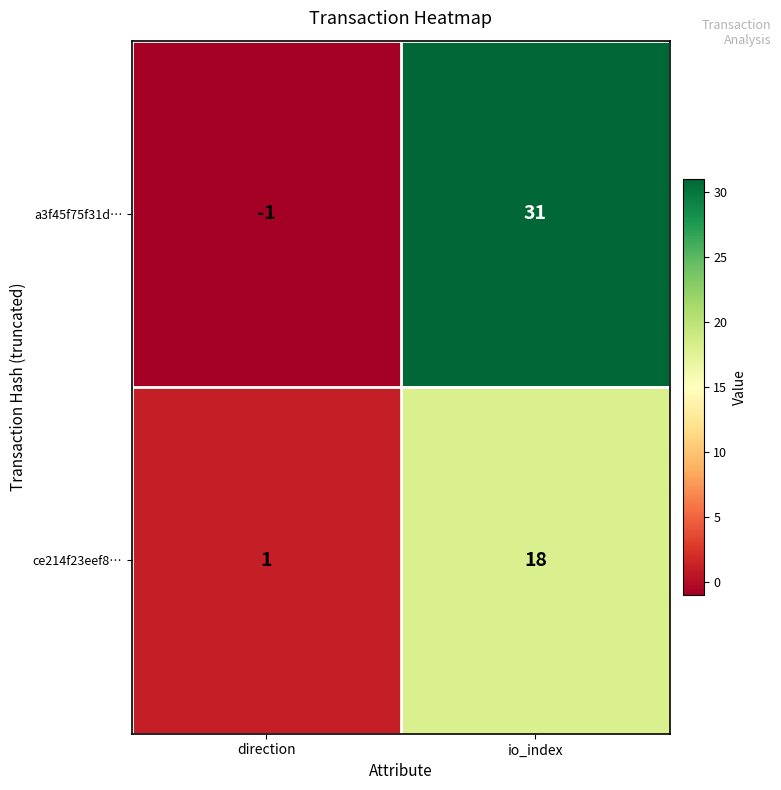

What is the spread (max minus min) of values at direction?

2